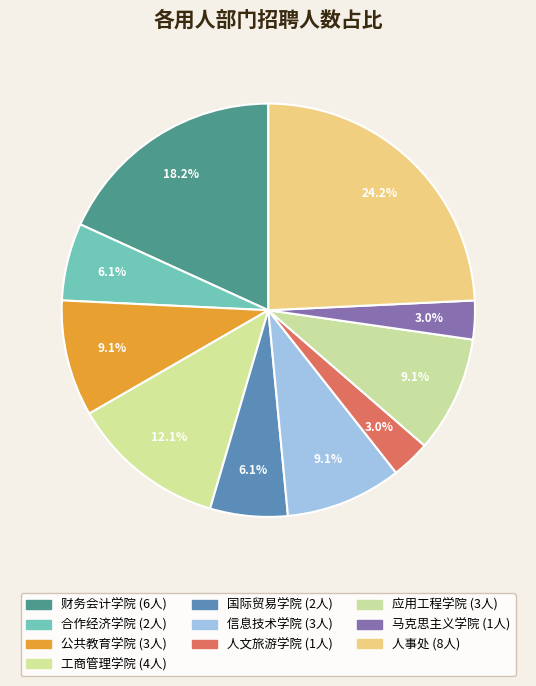

Count the number of slices in the pie.

10